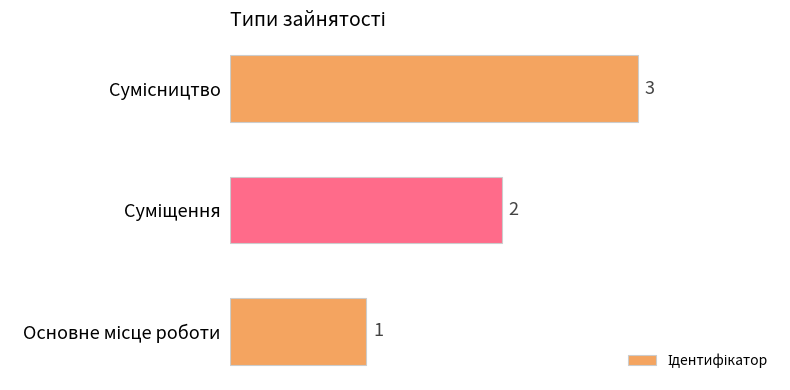

What is the maximum value shown in the chart?

3